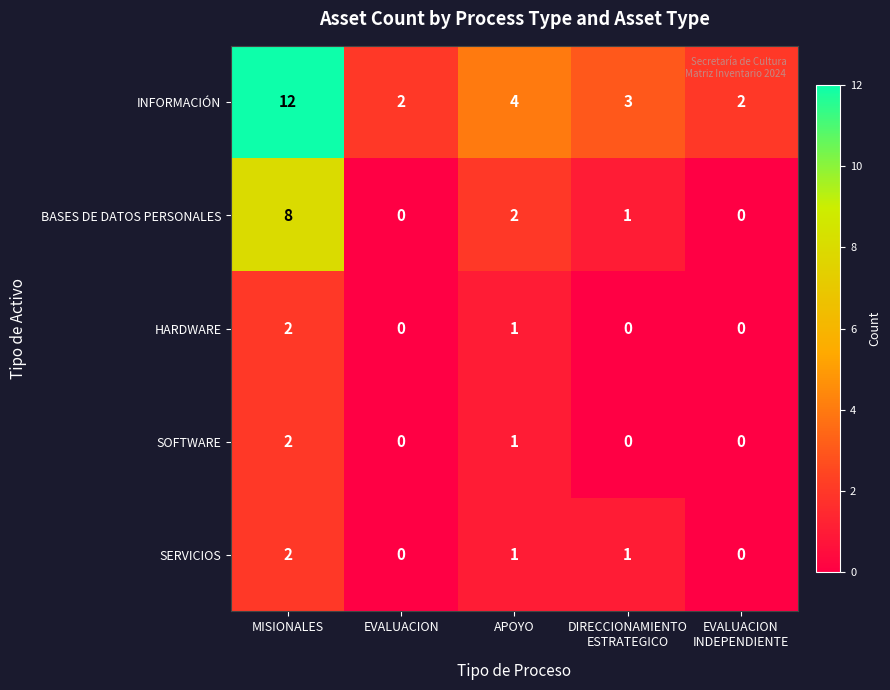

What is the sum of all SOFTWARE values?

3